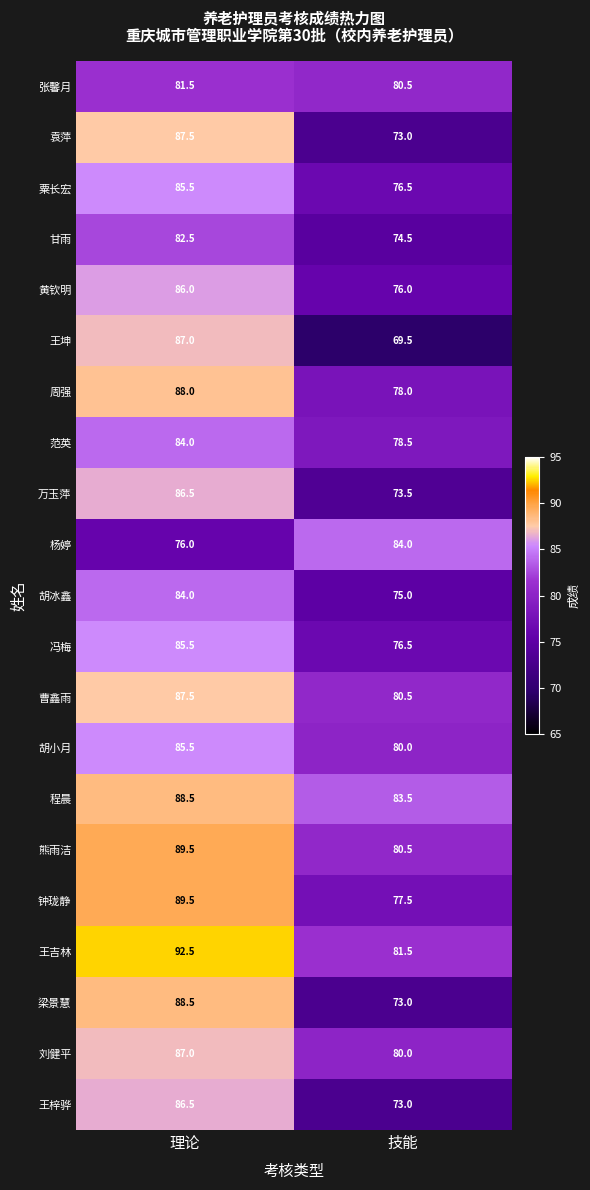

What is the total value across all series at 理论?

1809.0